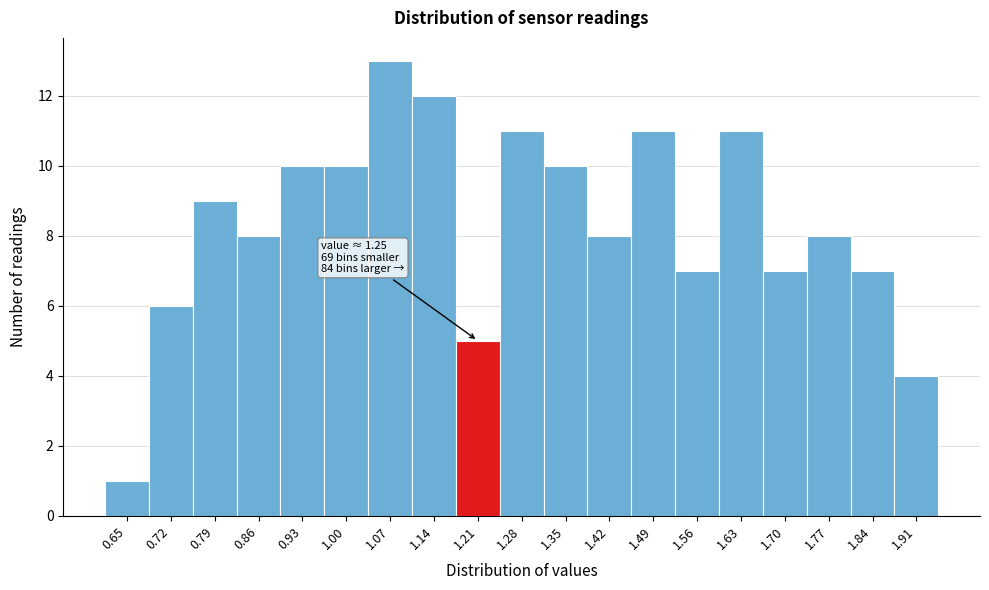

Reading right to left, list all the values displayed in this chart.

4	7	8	7	11	7	11	8	10	11	5	12	13	10	10	8	9	6	1